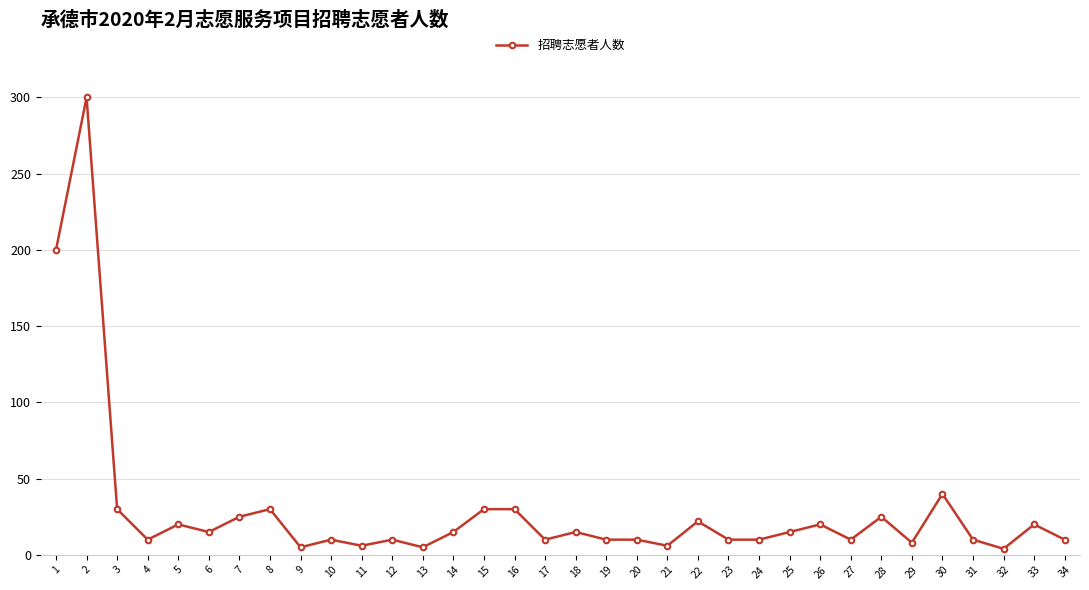

What is the difference between the second highest and second lowest values?

195